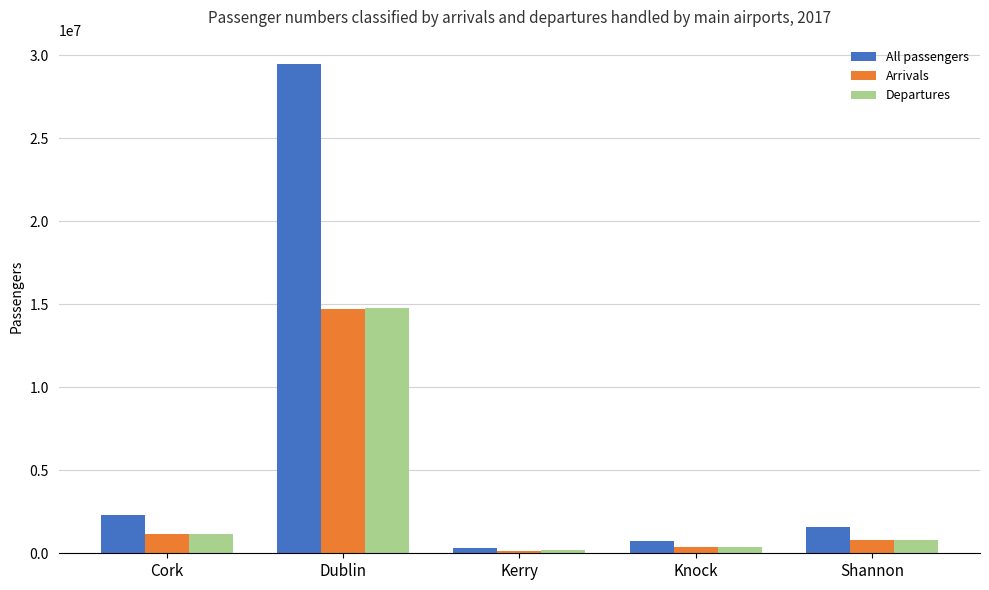

Reading left to right, extract all data points from this chart.

All passengers: Cork=2301450	Dublin=29454474	Kerry=335480	Knock=748505	Shannon=1599390
Arrivals: Cork=1148709	Dublin=14710843	Kerry=166207	Knock=370695	Shannon=791501
Departures: Cork=1152741	Dublin=14743631	Kerry=169273	Knock=377810	Shannon=807889